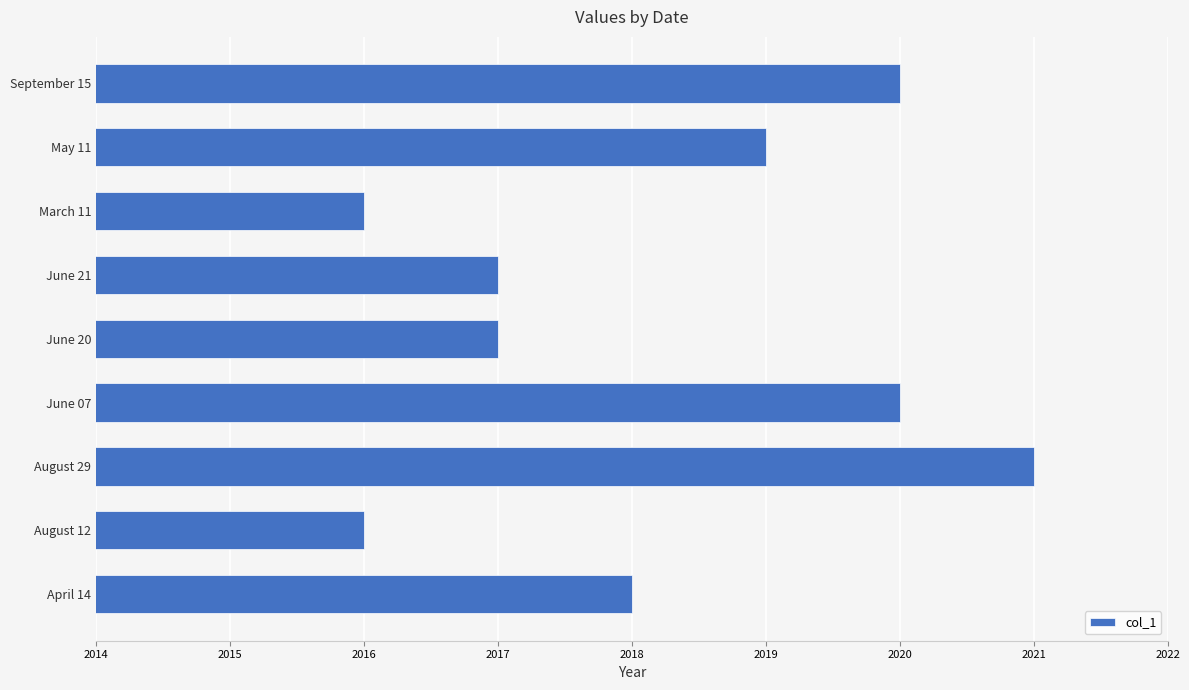

What is the maximum value shown in the chart?

2021